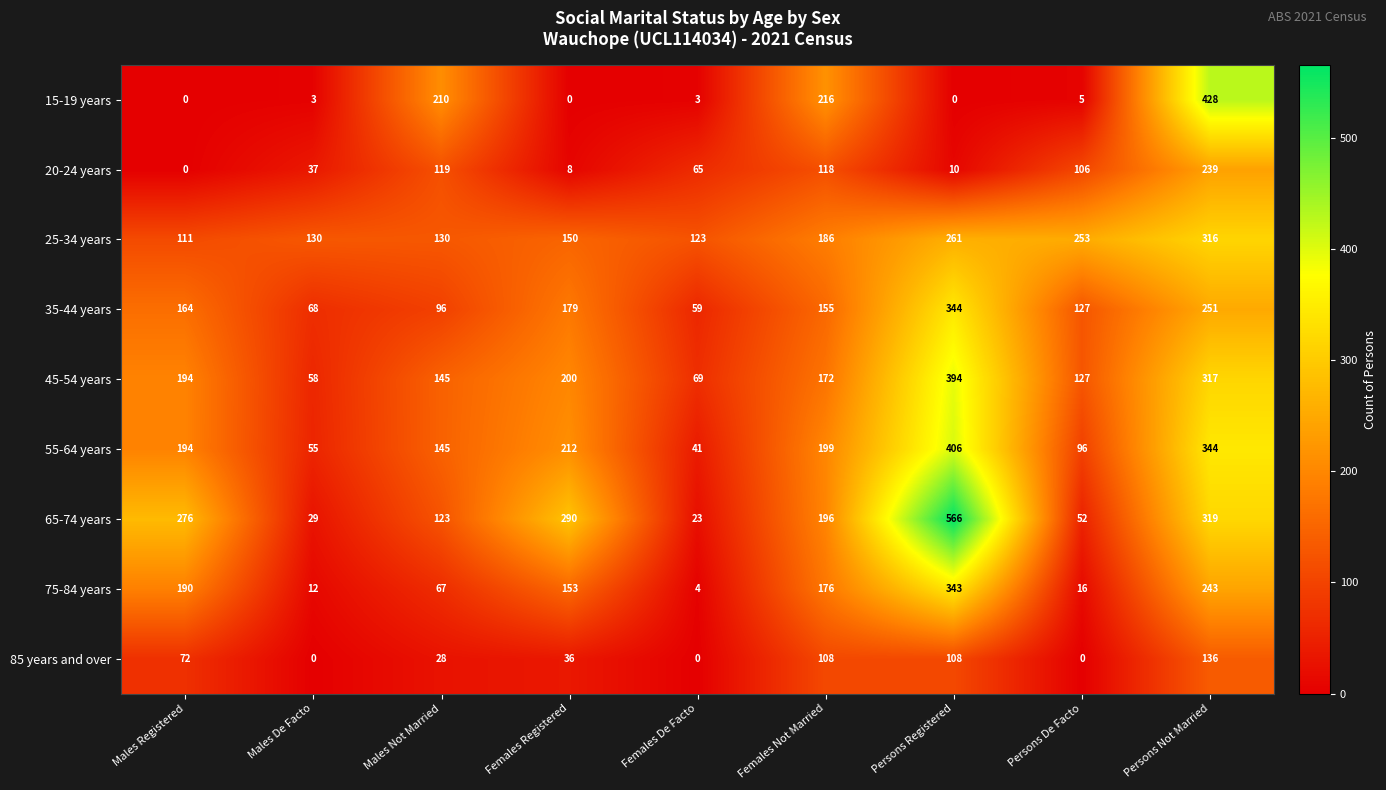

At Persons Not Married, list the series in order from smallest to largest.

85 years and over, 20-24 years, 75-84 years, 35-44 years, 25-34 years, 45-54 years, 65-74 years, 55-64 years, 15-19 years